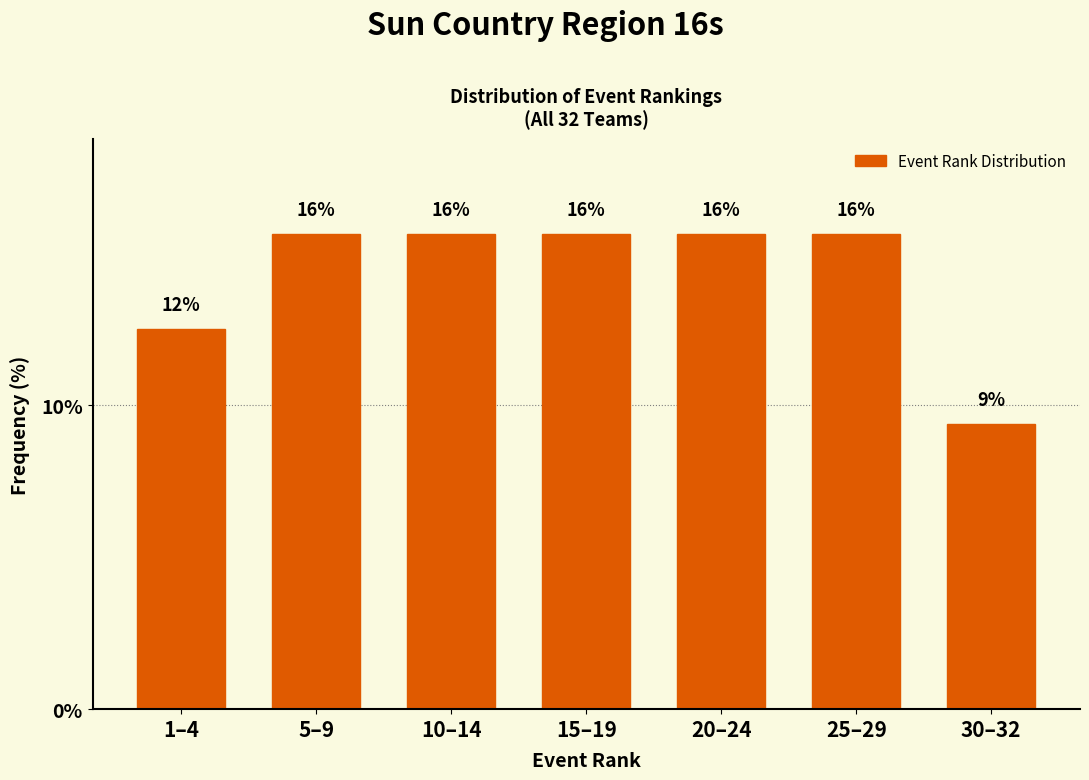

Does the chart contain any negative values?

No